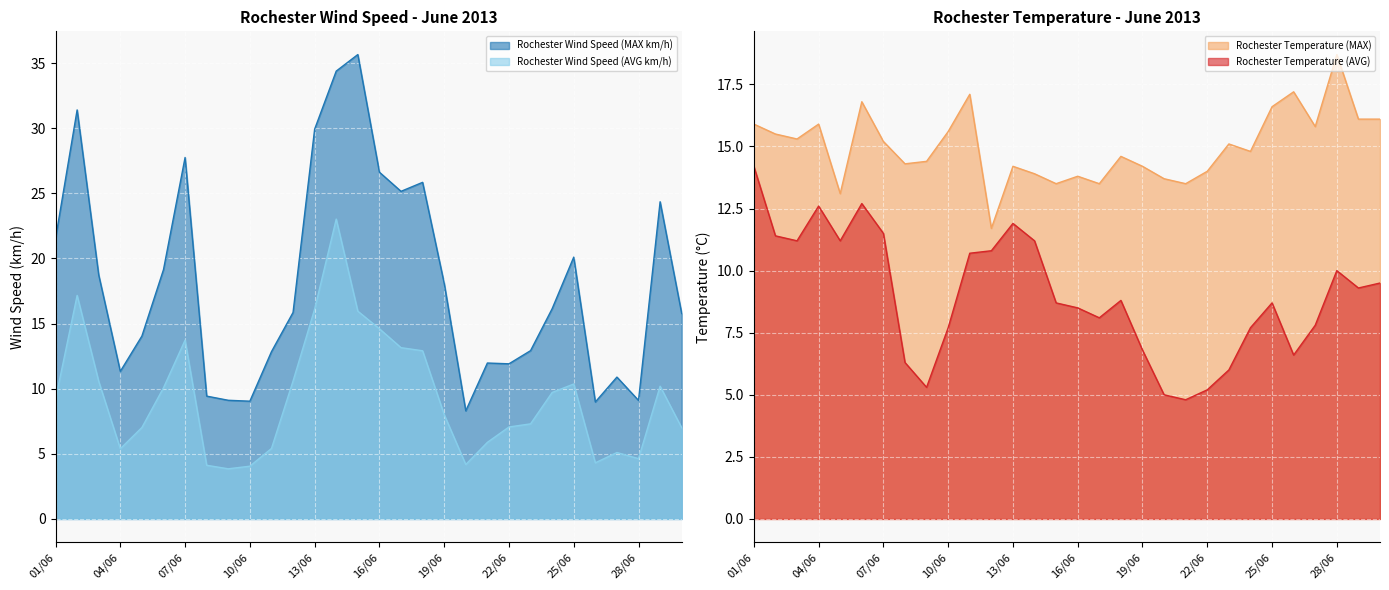

Is the value of Rochester Wind Speed (MAX km/h) at 23/06 greater than the value of Rochester Wind Speed (AVG km/h) at 23/06?

Yes